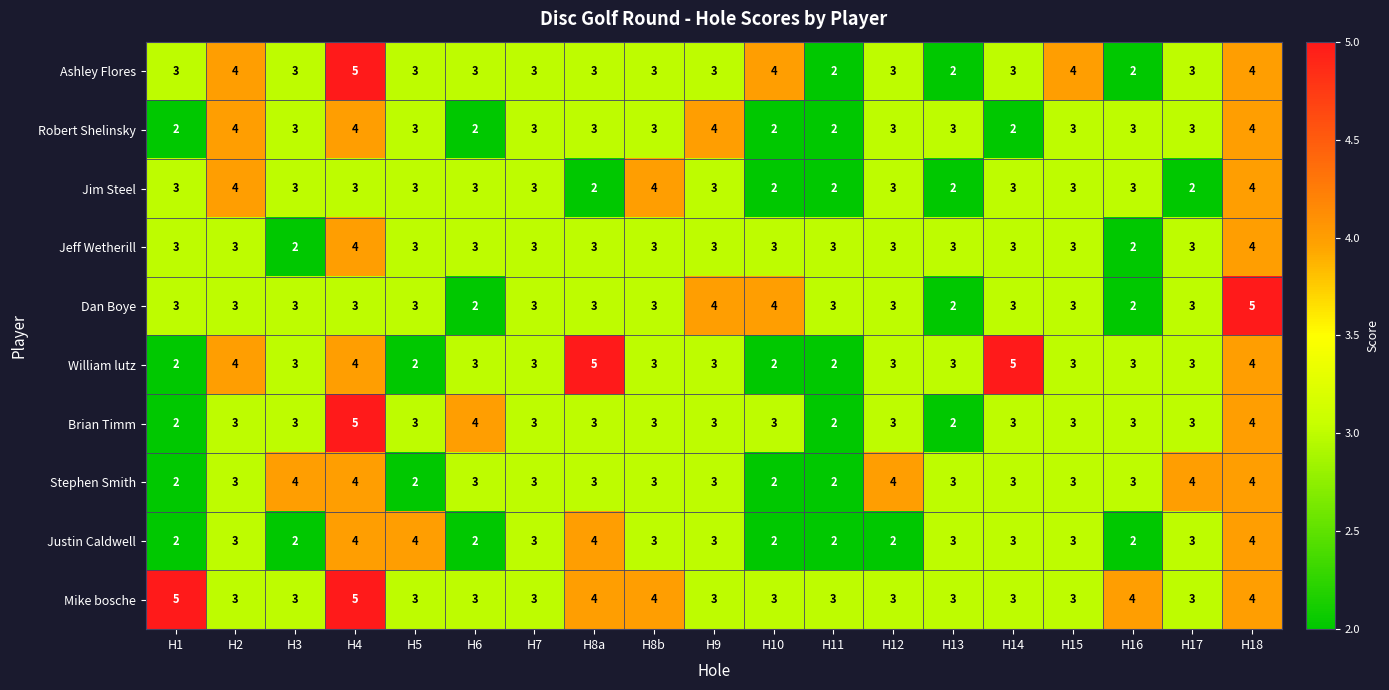

Between H5 and H16, which series saw the biggest shift?

Justin Caldwell